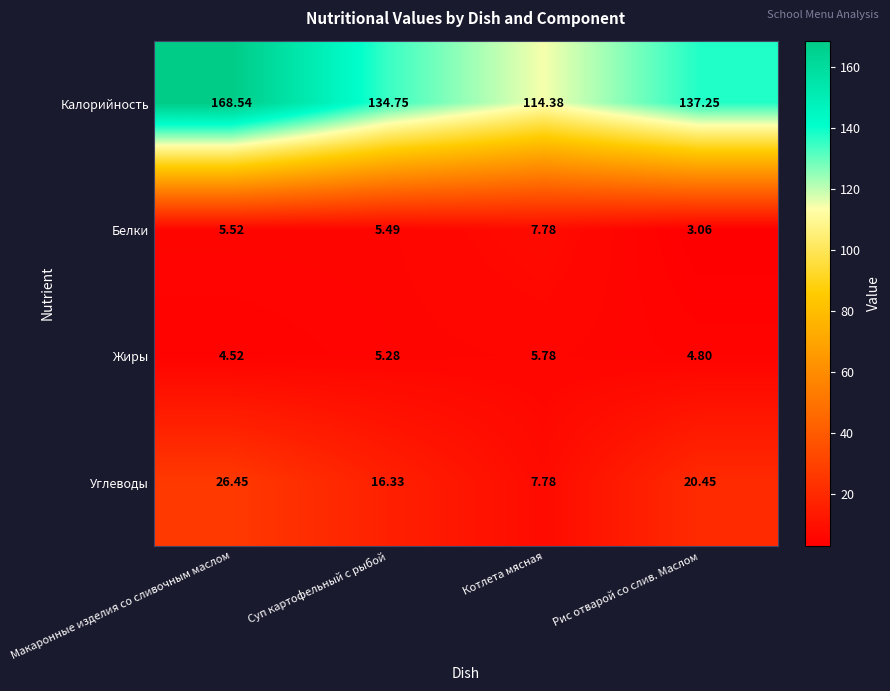

Rank the series at Макаронные изделия со сливочным маслом from highest to lowest value.

Калорийность, Углеводы, Белки, Жиры